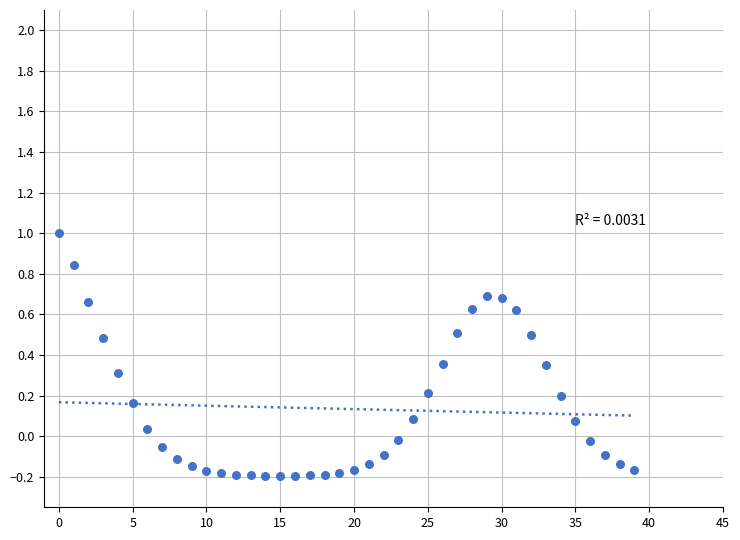

What is the range of Y values (max minus min)?

1.2